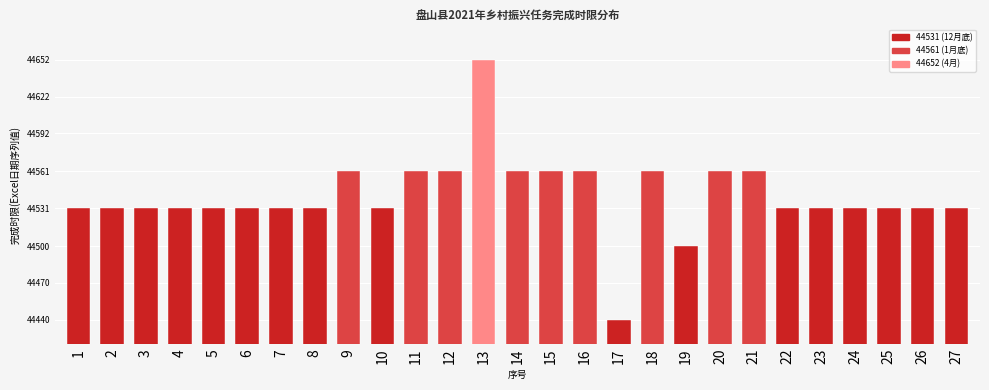

What is the change in value from 10 to 14?

+30